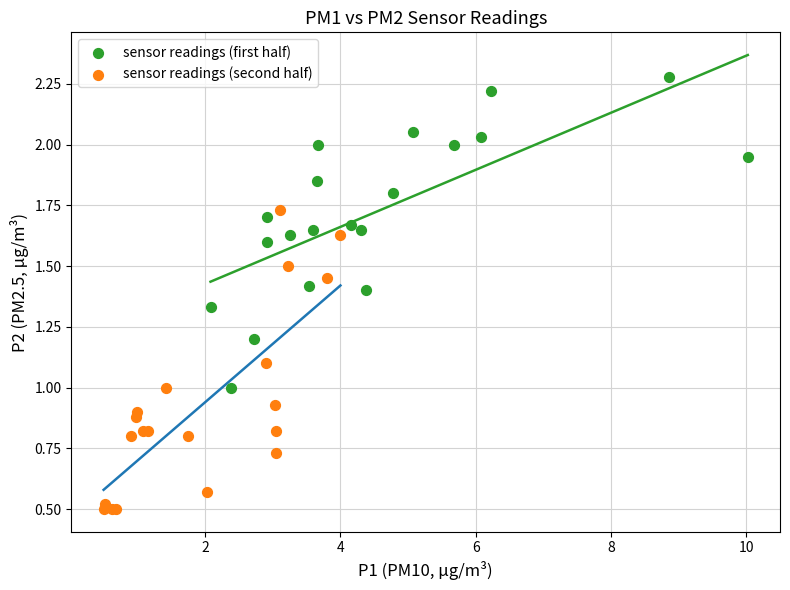

Which series contains the lowest Y value?

sensor readings (second half)